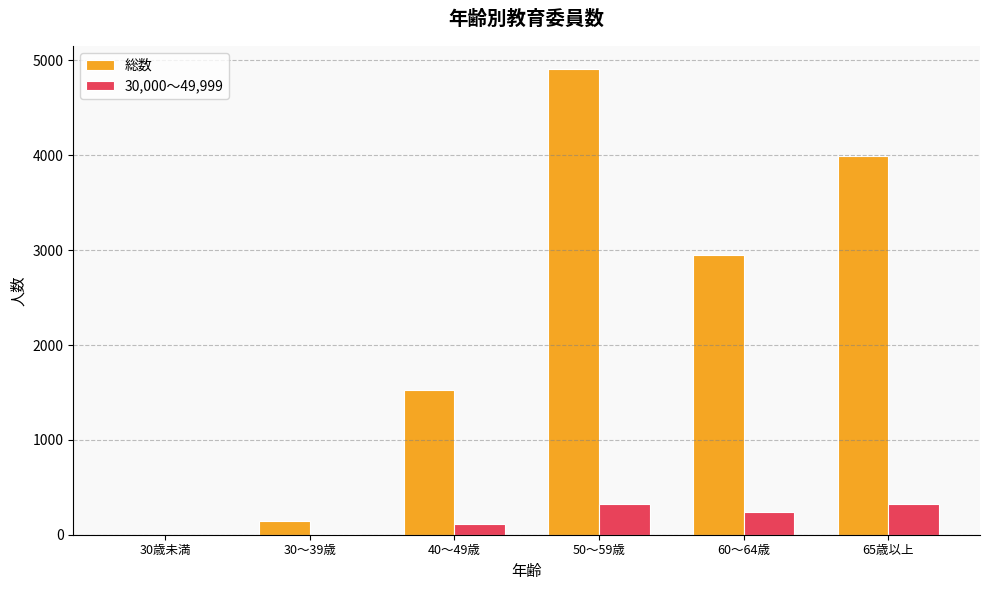

What is the maximum value for 総数?

4907